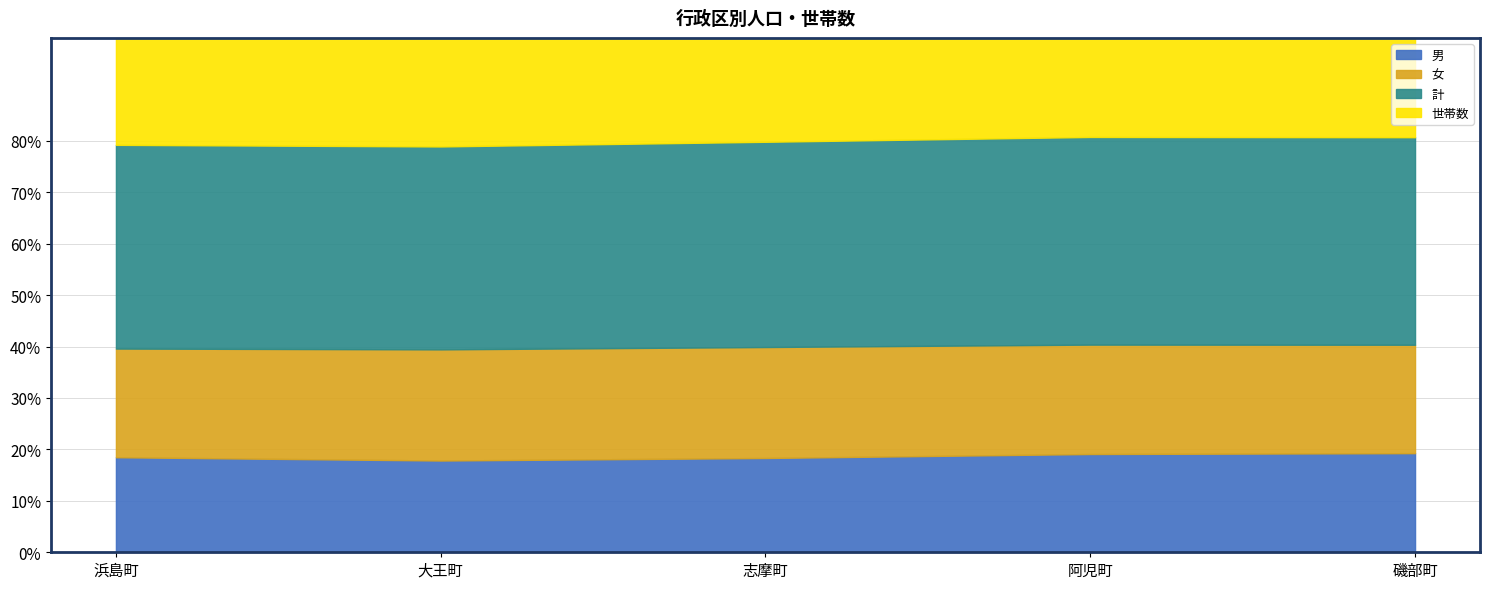

At which label does 男 first exceed 2470?

志摩町